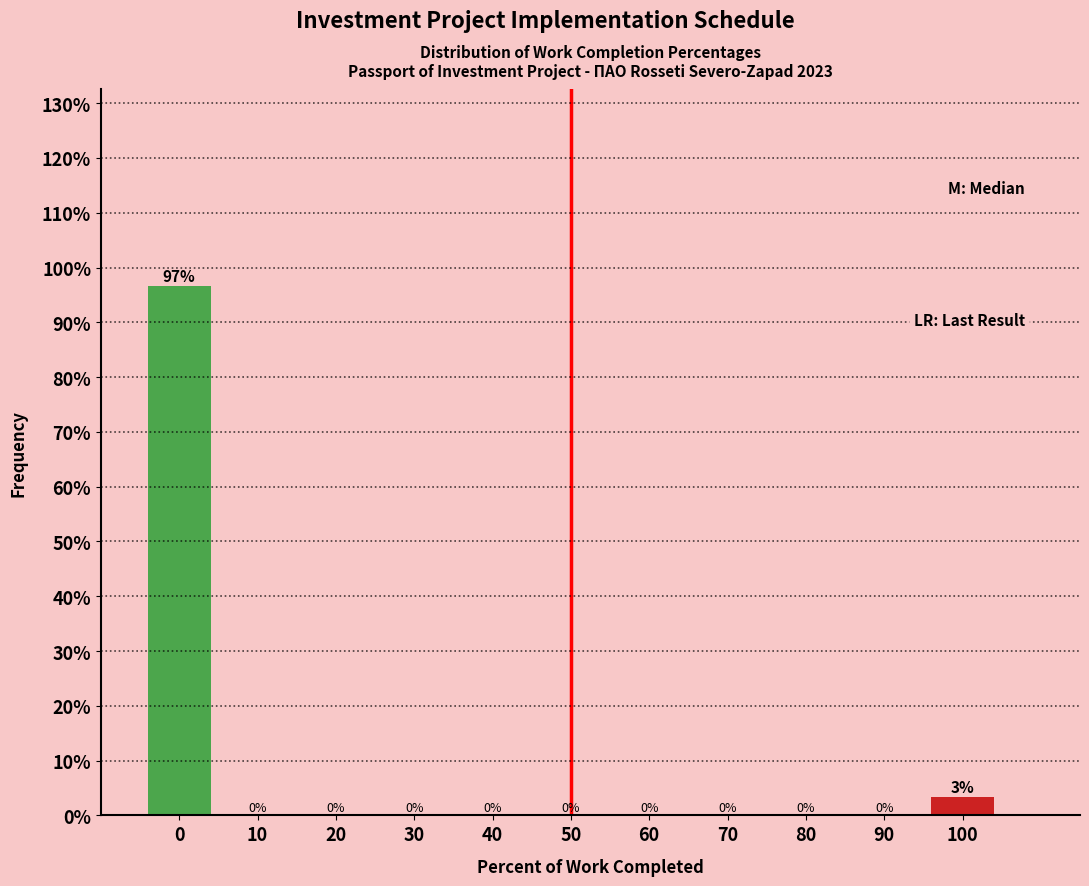

Read the value at 0.

96.7